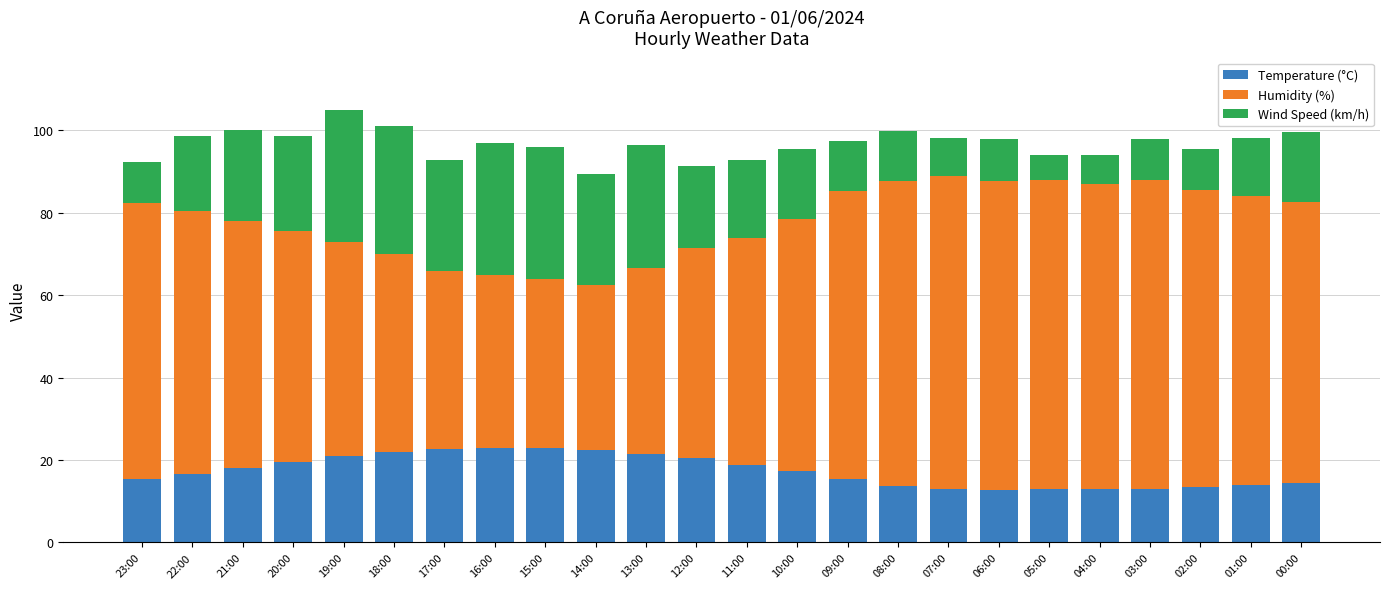

What is the difference between the second highest and second lowest values in the Temperature (°C) series?

10.0